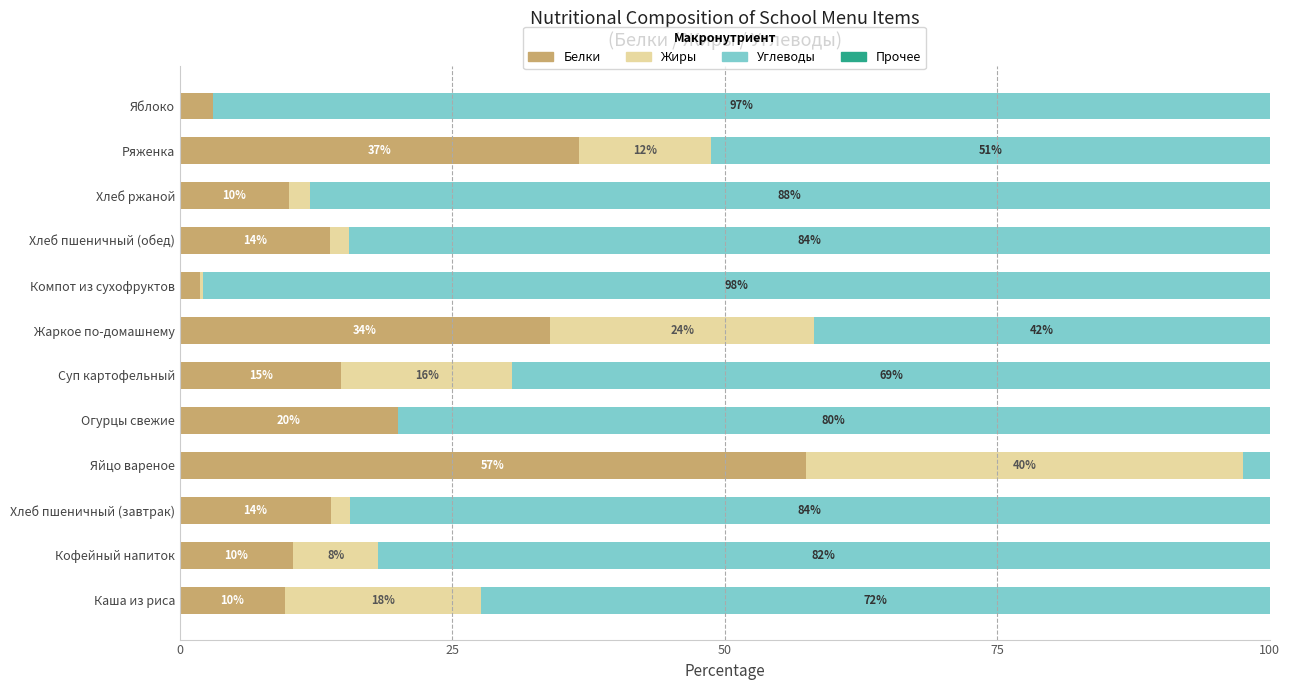

What is the total value across all series at Яблоко?

100.0